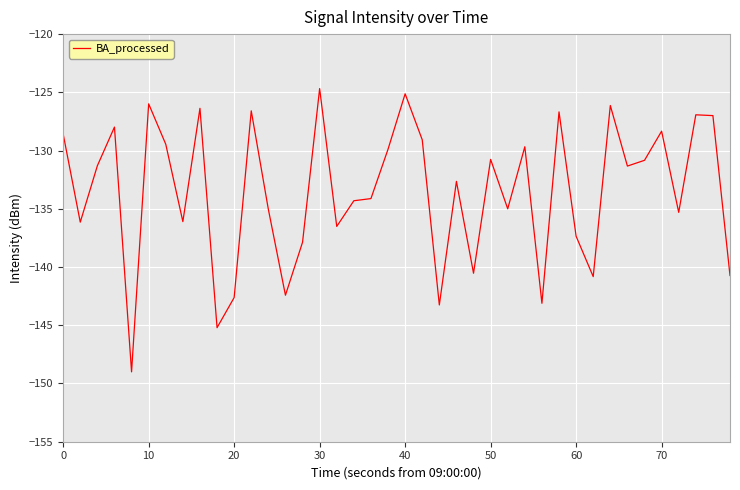

What is the difference between the maximum and minimum values?

24.3